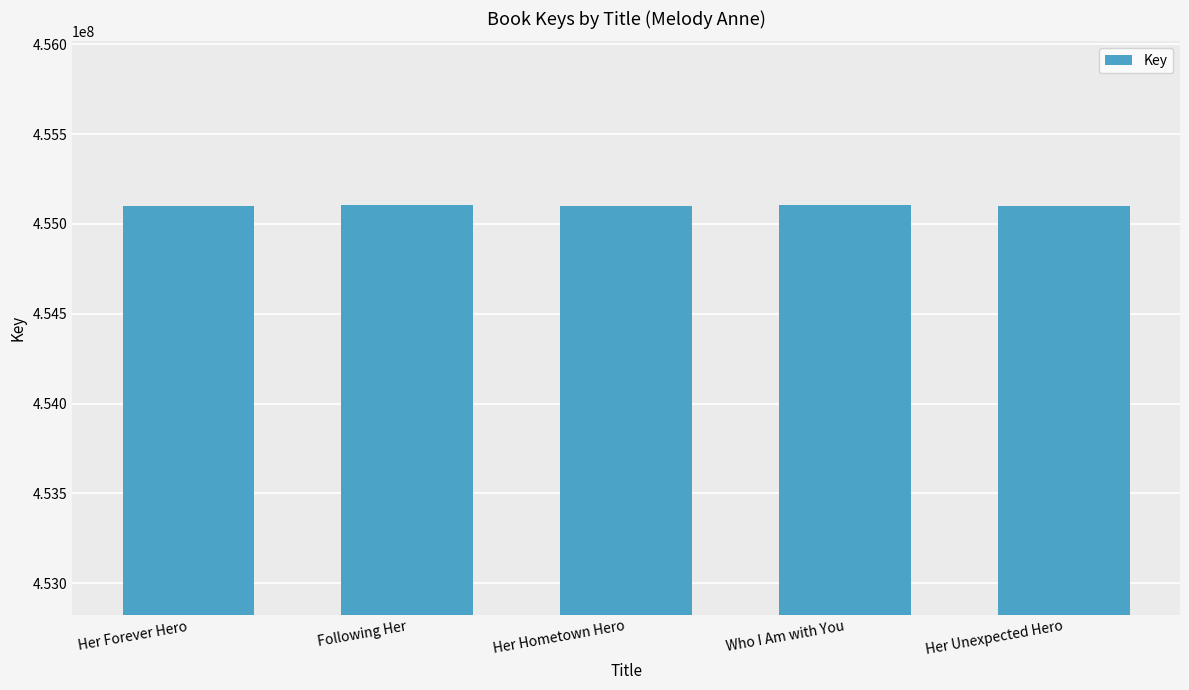

Does the chart contain stacked bars?

No